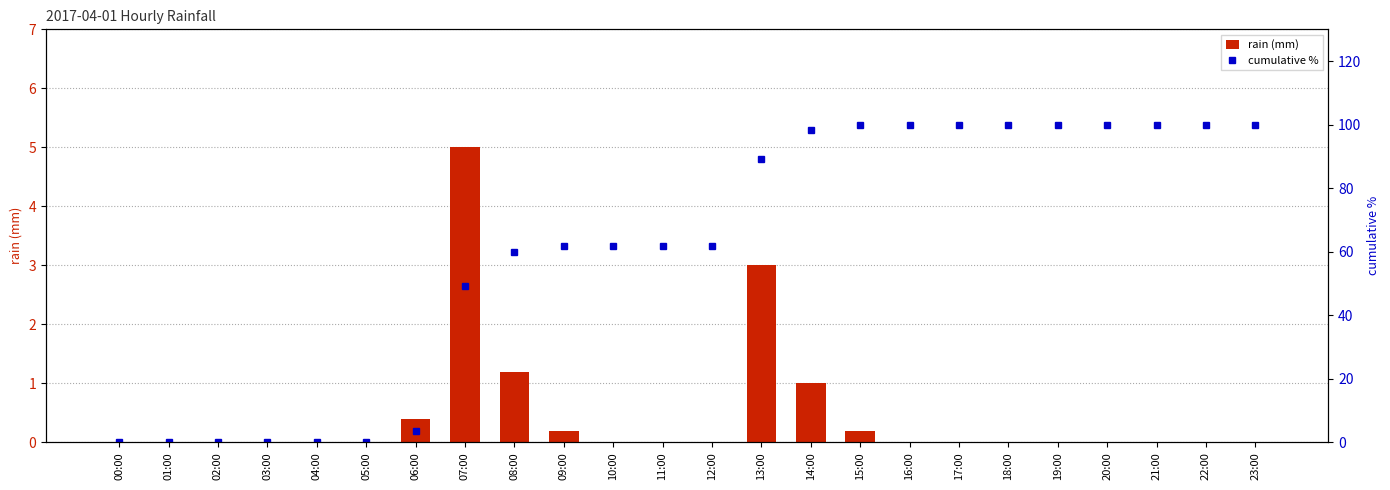

How many values in the cumulative % series are below 61?

9